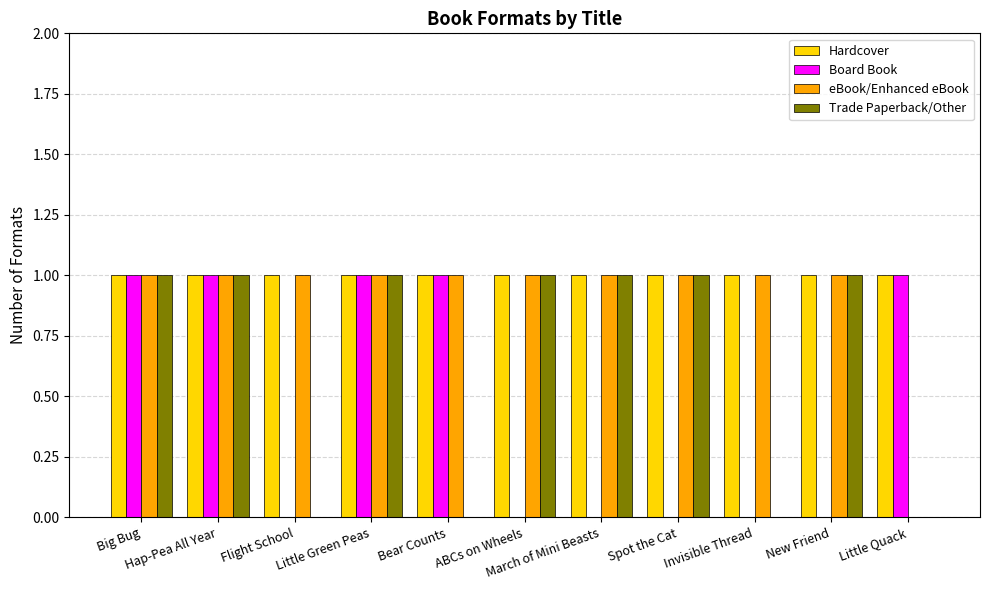

Which series has the largest total across all categories?

Hardcover